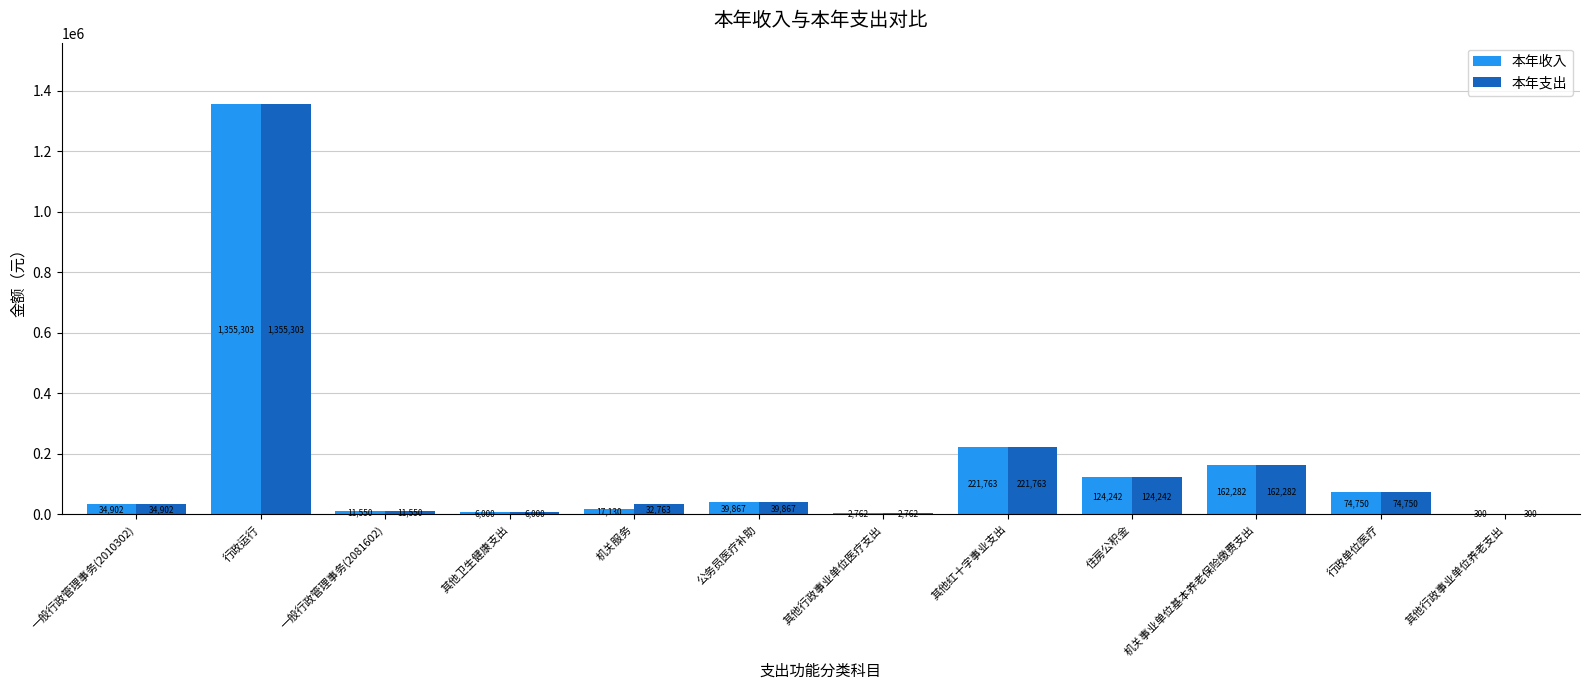

The value of 本年收入 at 一般行政管理事务(2081602) is 11550.0. True or false?

True